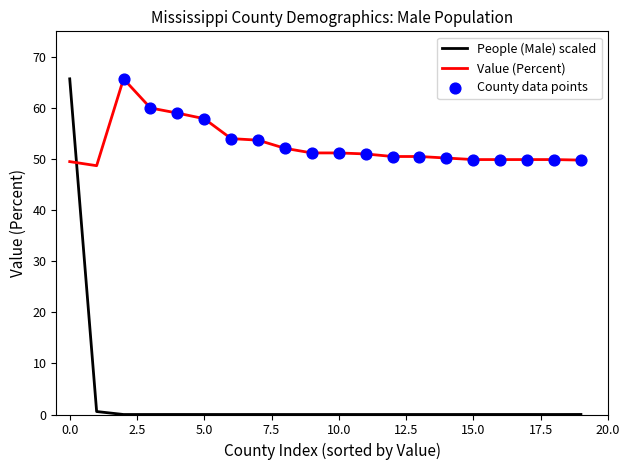

Which series has the largest total across all categories?

Value (Percent)